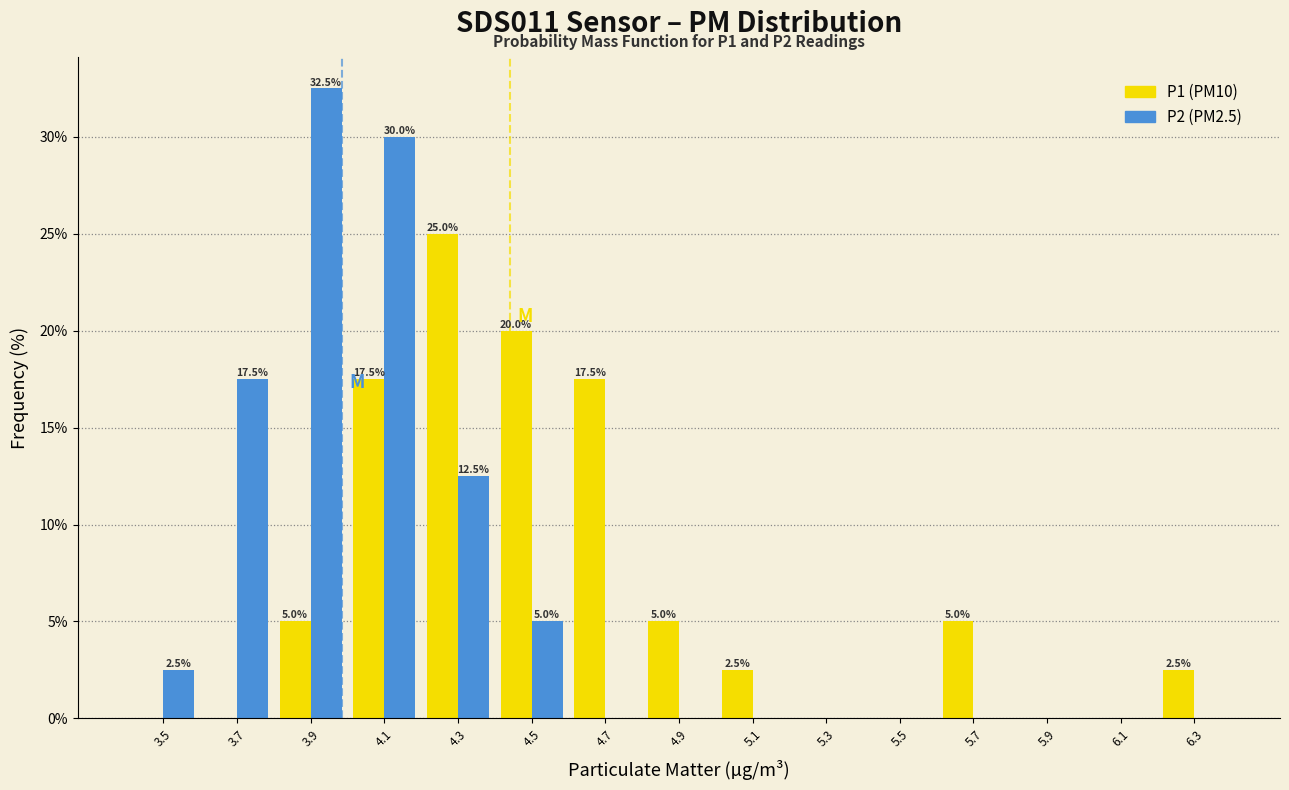

Reading left to right, extract all data points from this chart.

P1: 3.5=0.0	3.7=0.0	3.9=5.0	4.1=17.5	4.3=25.0	4.5=20.0	4.7=17.5	4.9=5.0	5.1=2.5	5.3=0.0	5.5=0.0	5.7=5.0	5.9=0.0	6.1=0.0	6.3=2.5
P2: 3.5=2.5	3.7=17.5	3.9=32.5	4.1=30.0	4.3=12.5	4.5=5.0	4.7=0.0	4.9=0.0	5.1=0.0	5.3=0.0	5.5=0.0	5.7=0.0	5.9=0.0	6.1=0.0	6.3=0.0